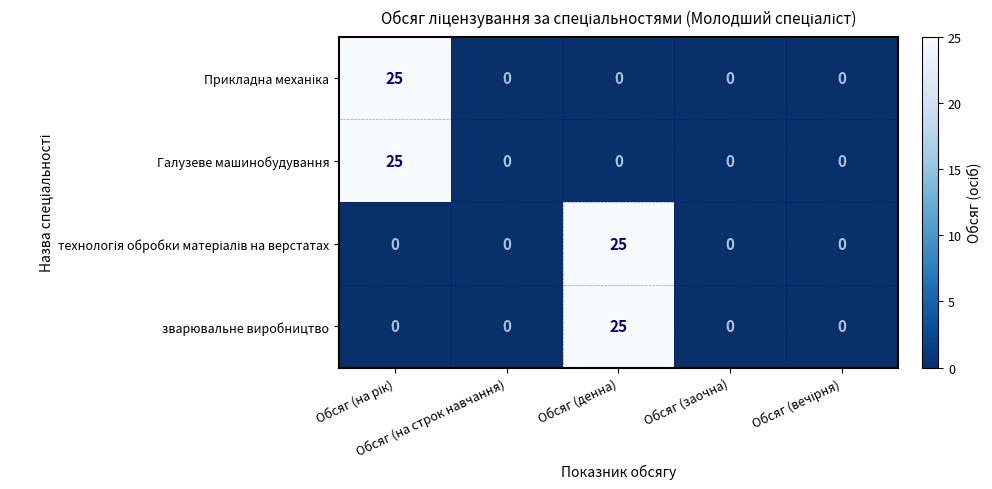

What is the sum of all зварювальне виробництво values?

25